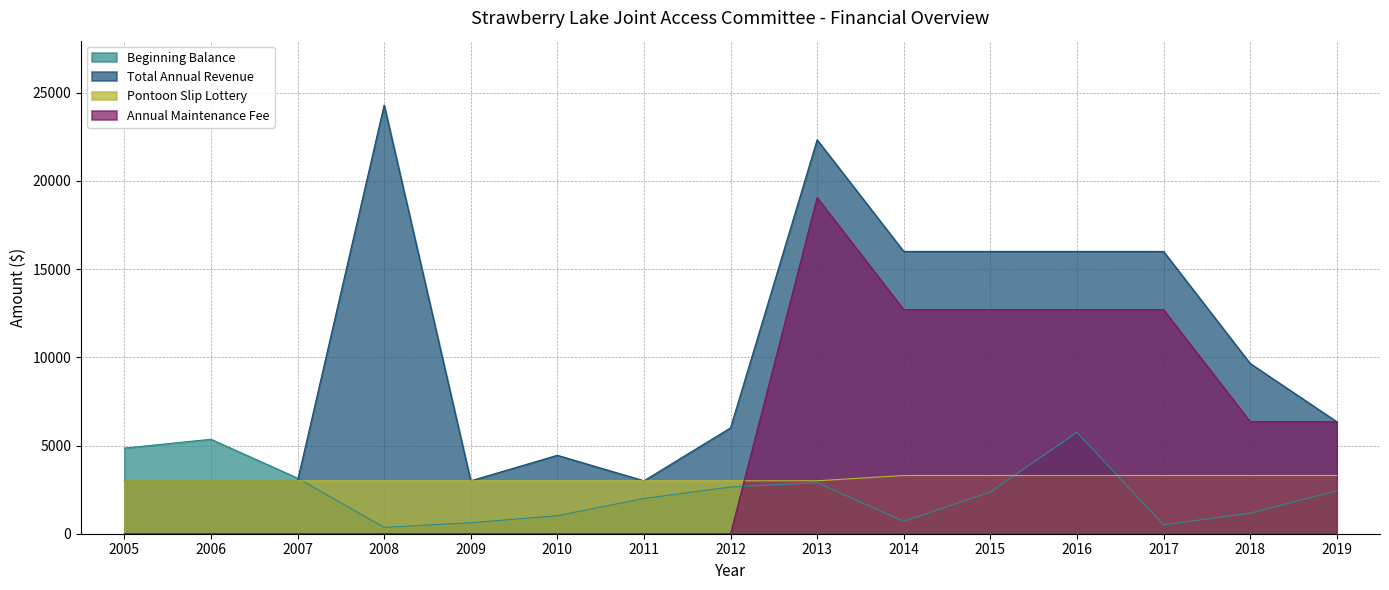

List the series in order of their peak value, lowest first.

Pontoon Slip Lottery, Beginning Balance, Annual Maintenance Fee, Total Annual Revenue